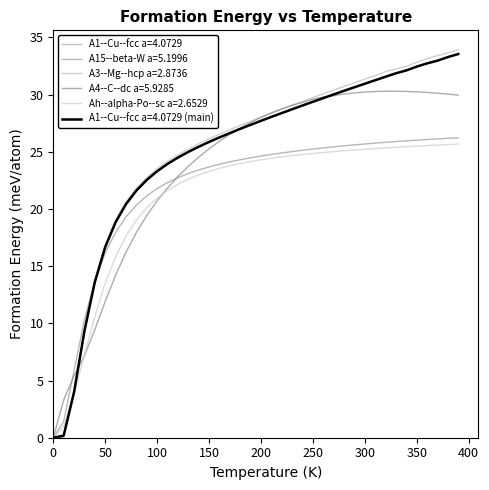

How many intersections are there between Ah--alpha-Po--sc a=2.6529 and A3--Mg--hcp a=2.8736?

1